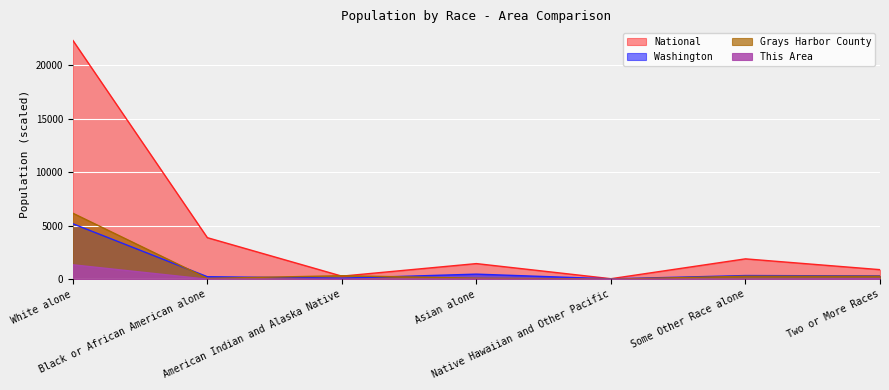

True or false: This Area and National intersect in this chart.

False